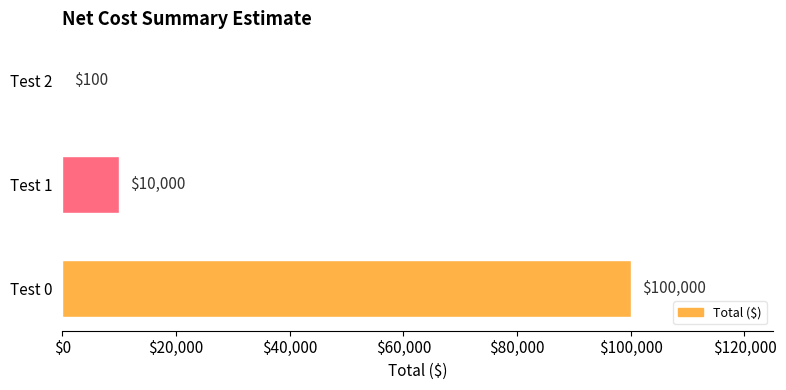

Which label corresponds to the largest value in the chart?

Test 0